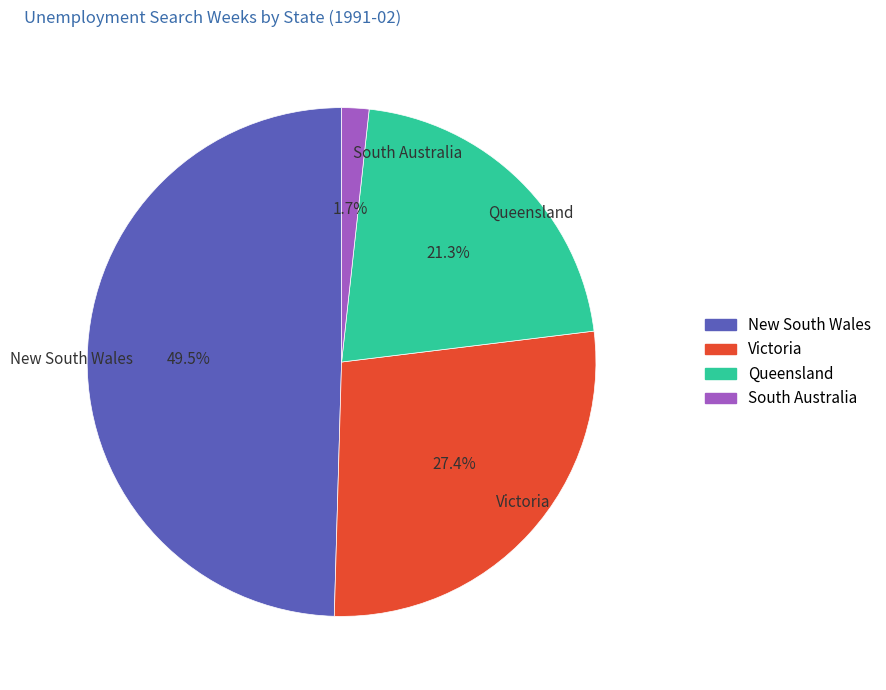

How much of the chart is everything except Queensland?

78.7%